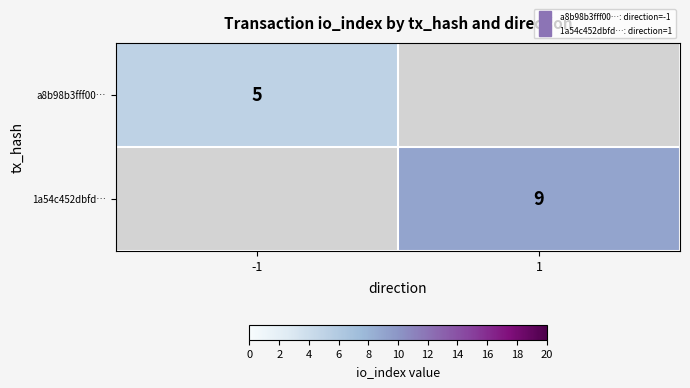

How many series are shown in this chart?

2